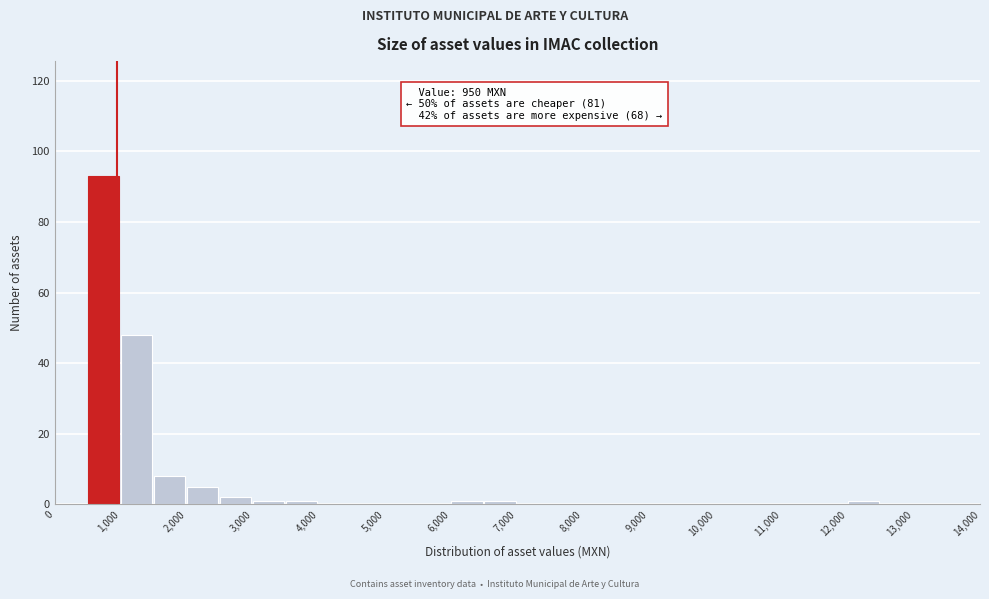

Over which range of the x-axis is the bar tallest?

500 to 1000